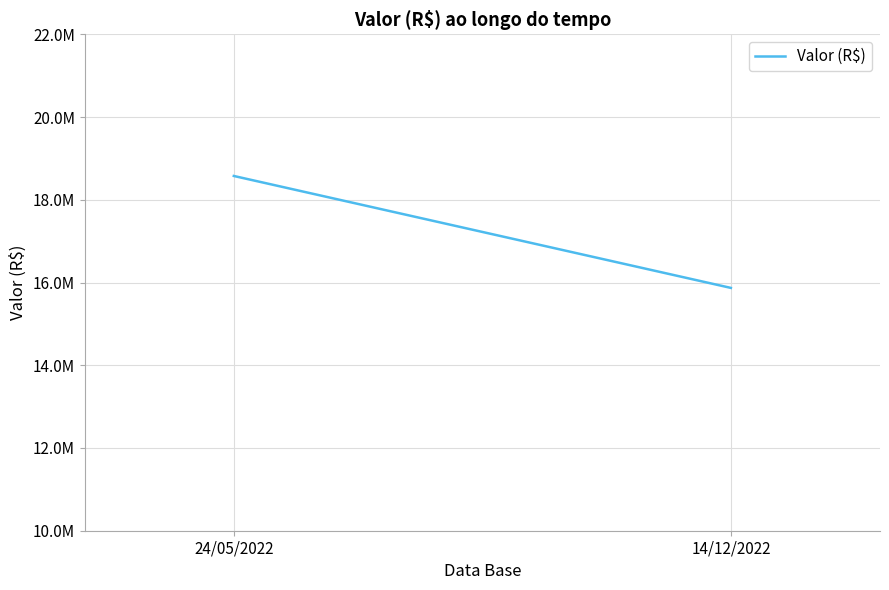

Reading left to right, what are all the values shown in this chart?

24/05/2022=18575977.5	14/12/2022=15869996.2